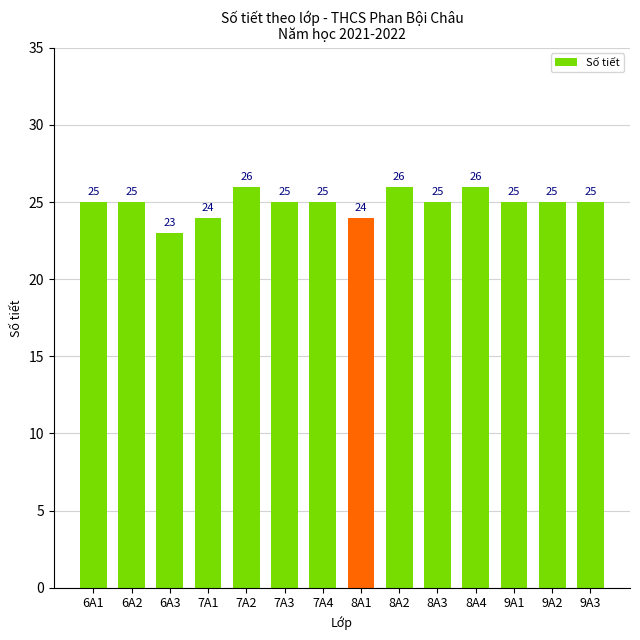

Reading right to left, transcribe all the data shown in this chart.

25	25	25	26	25	26	24	25	25	26	24	23	25	25